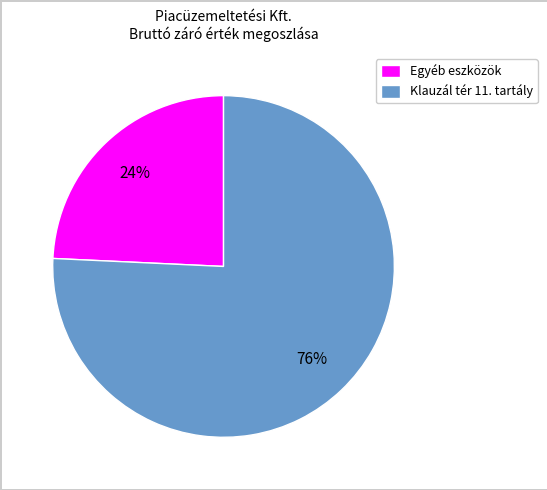

Count the number of slices in the pie.

2